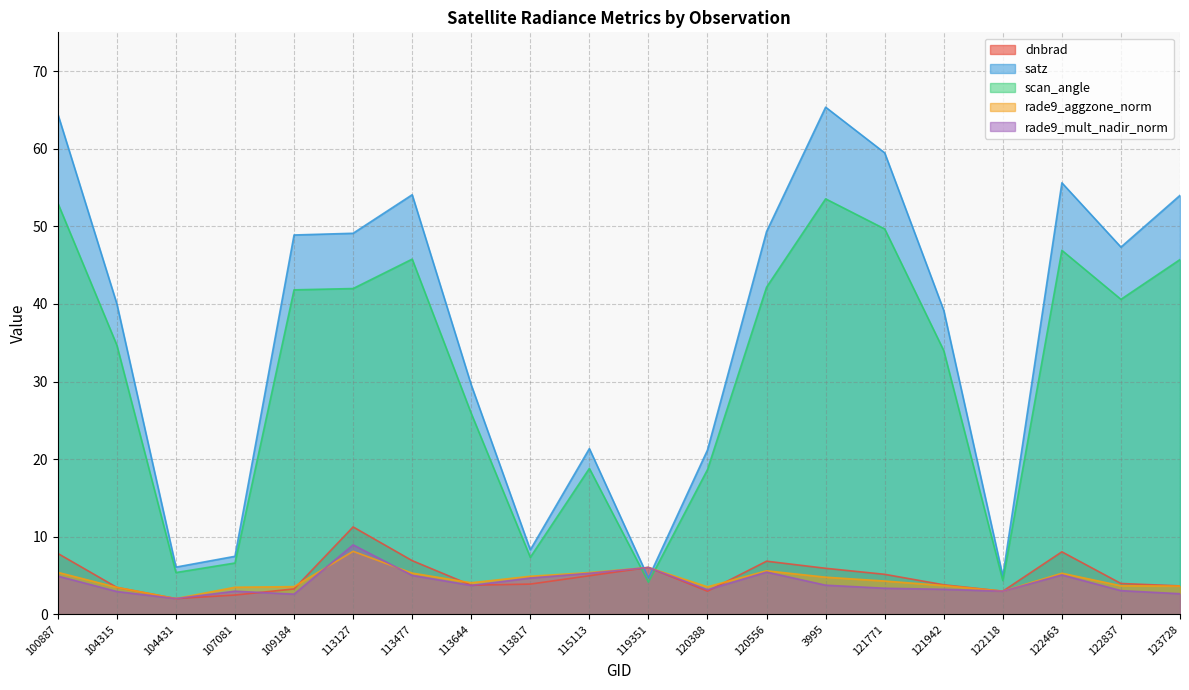

At which label is scan_angle closest to 28?

113644